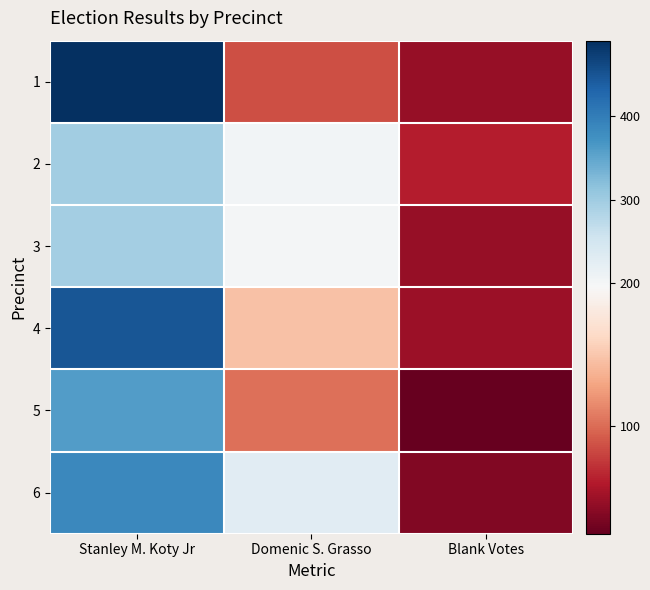

Which label corresponds to the smallest value in the chart?

Blank Votes